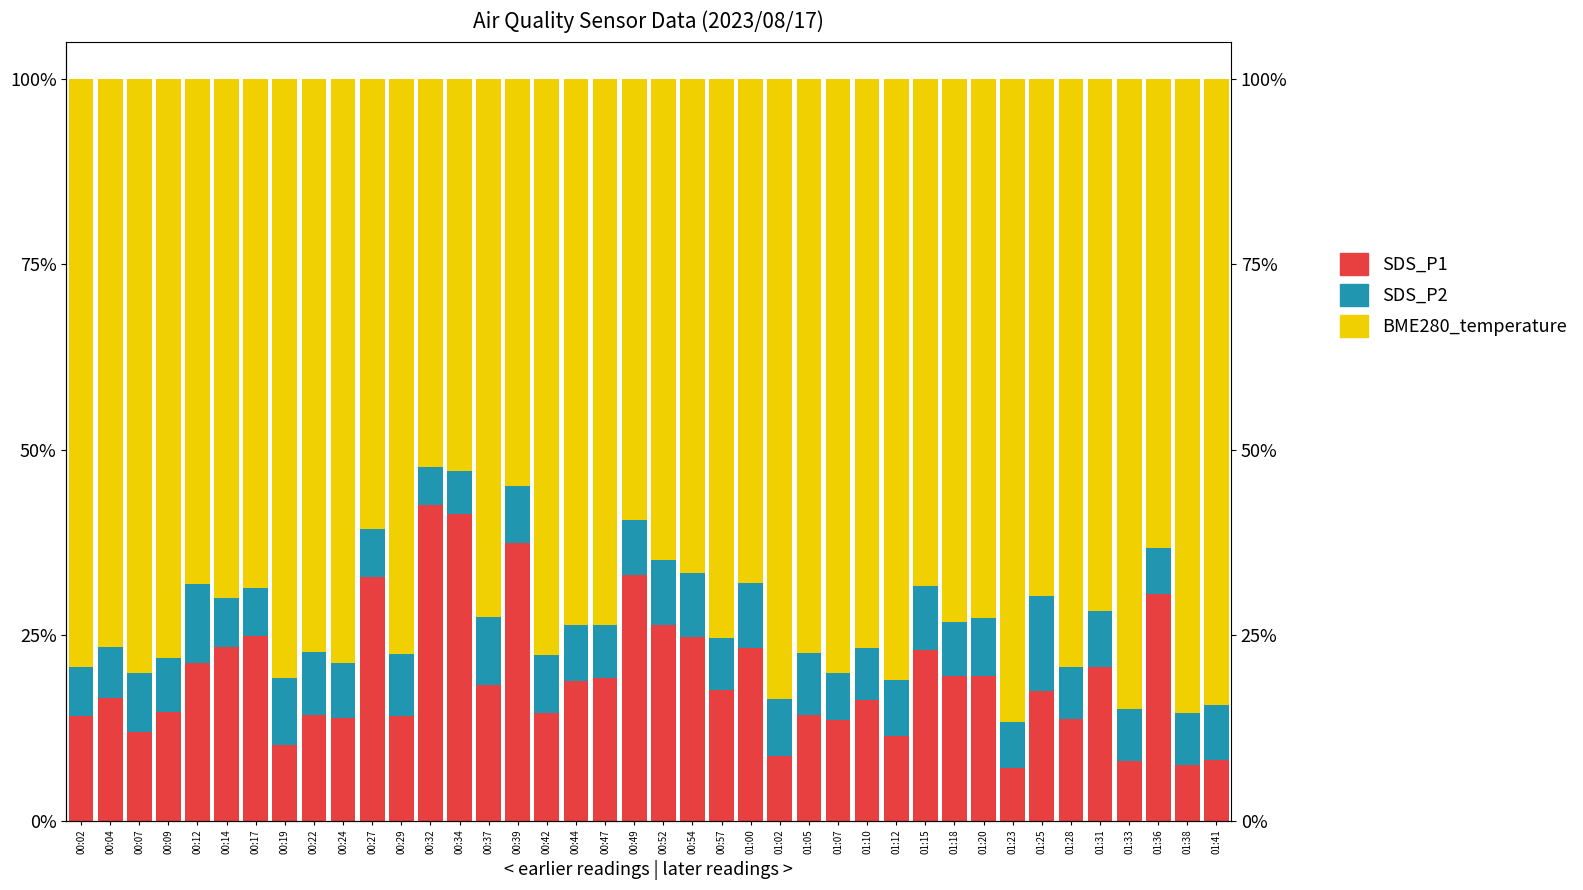

Which series changed the most between 00:34 and 01:10?

SDS_P1